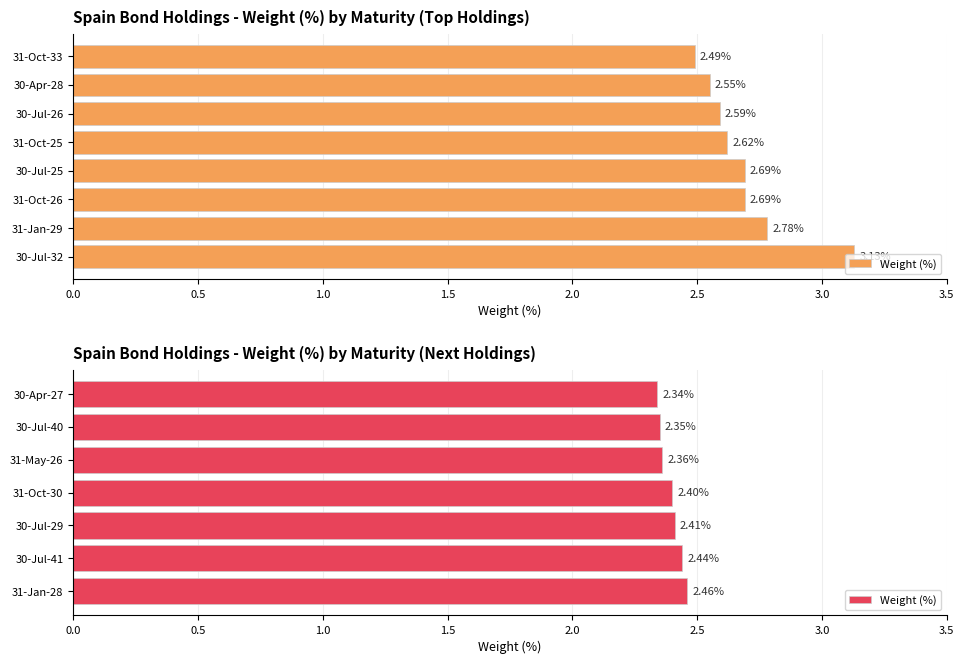

The value at 2.5 is 2.4. True or false?

True